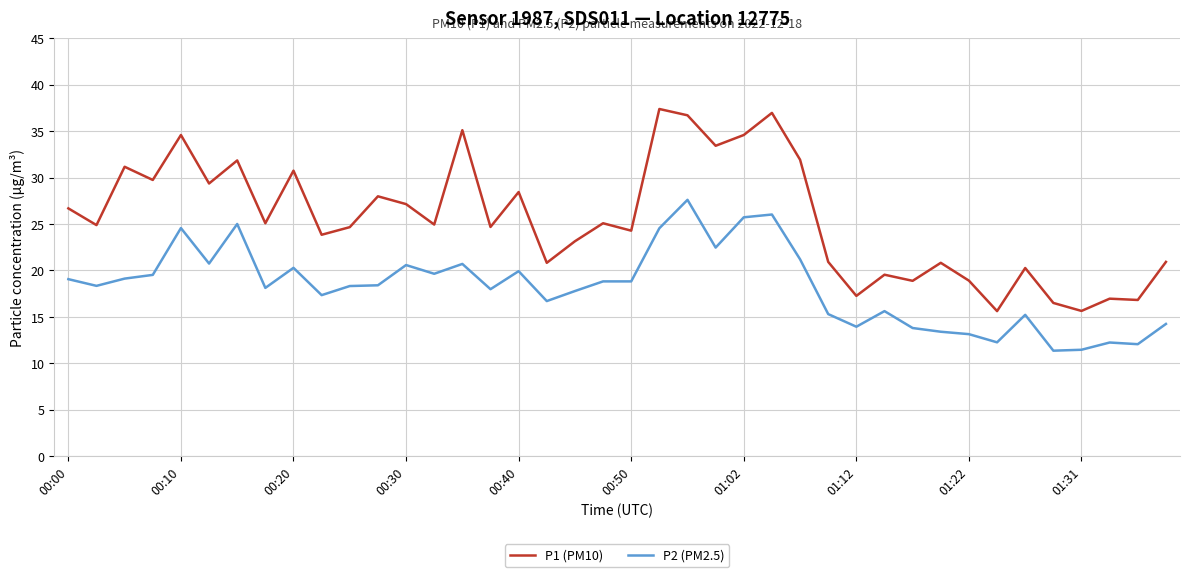

What is the lowest value of the P2 (PM2.5) series?

11.4